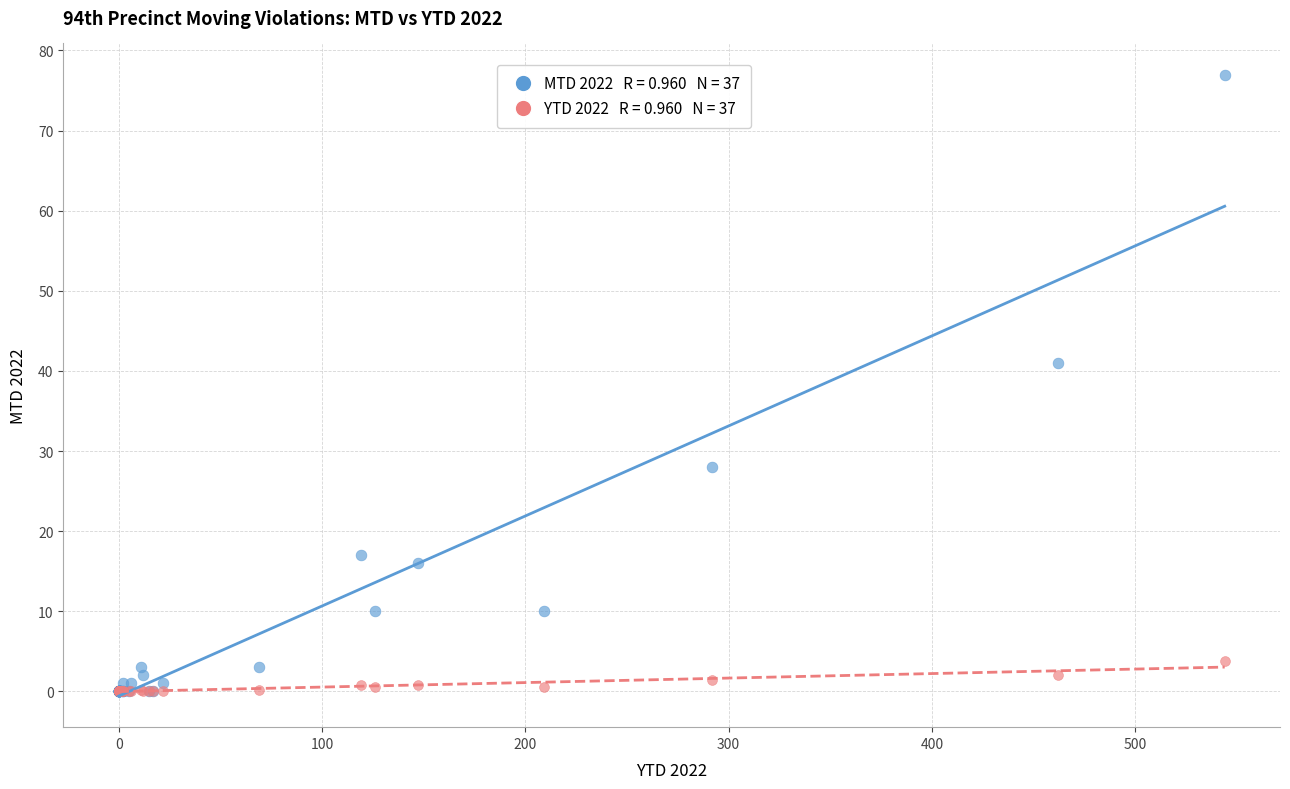

Across all series, what Y value is closest to 38?

41.0